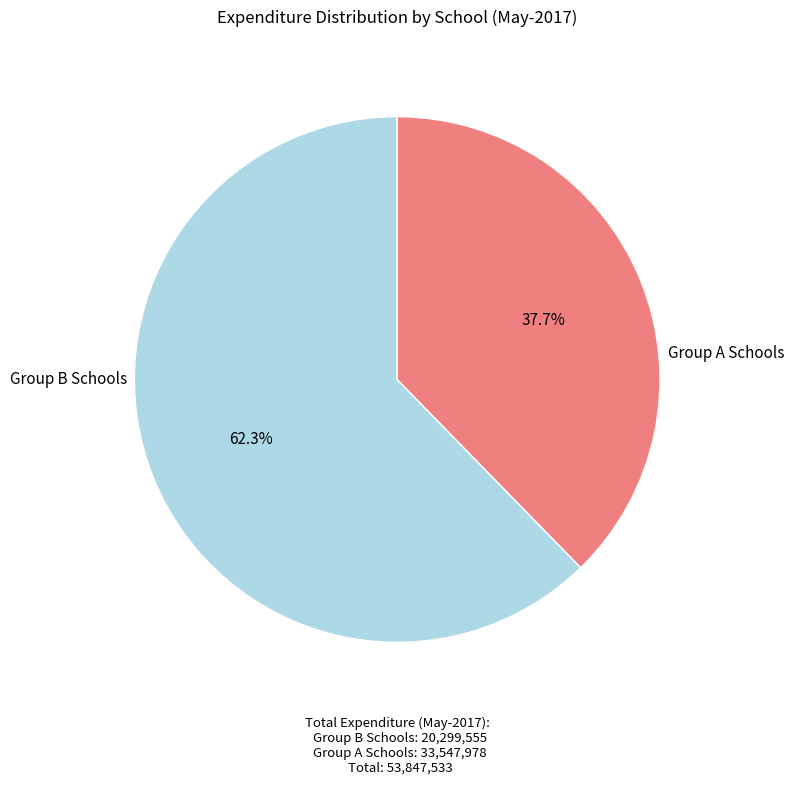

Is there a majority slice in this chart?

Yes